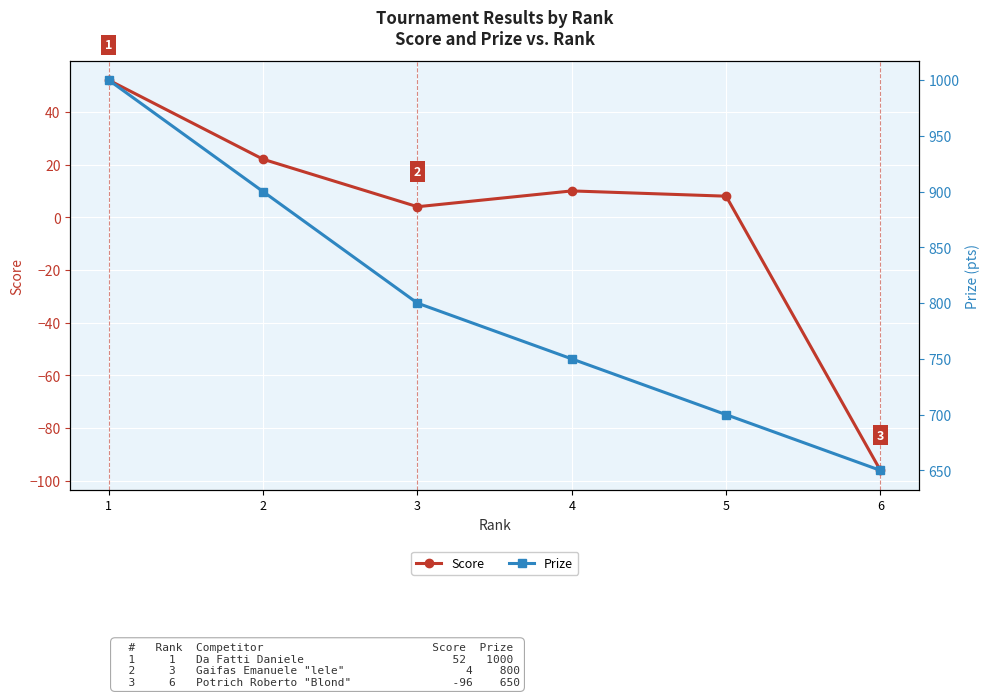

List the labels in order of Score value, largest first.

1, 2, 4, 5, 3, 6